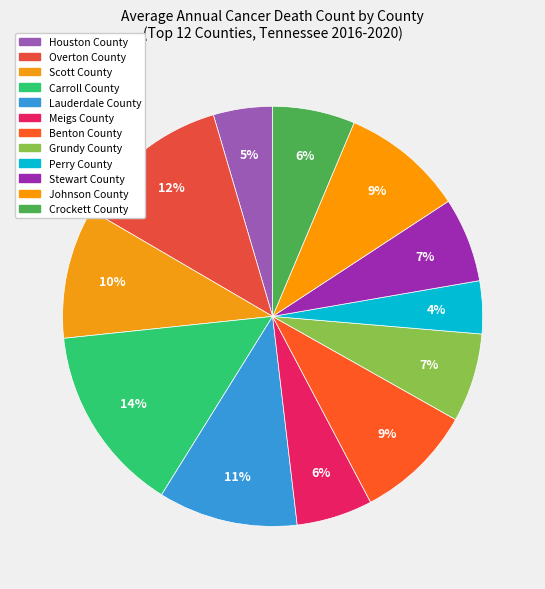

Is there any slice that represents more than half of the pie?

No